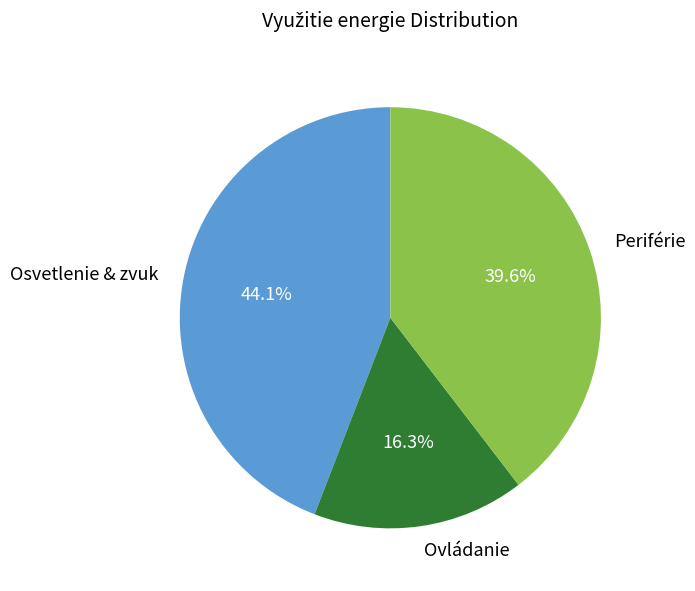

How much of the chart is everything except Ovládanie?

83.7%